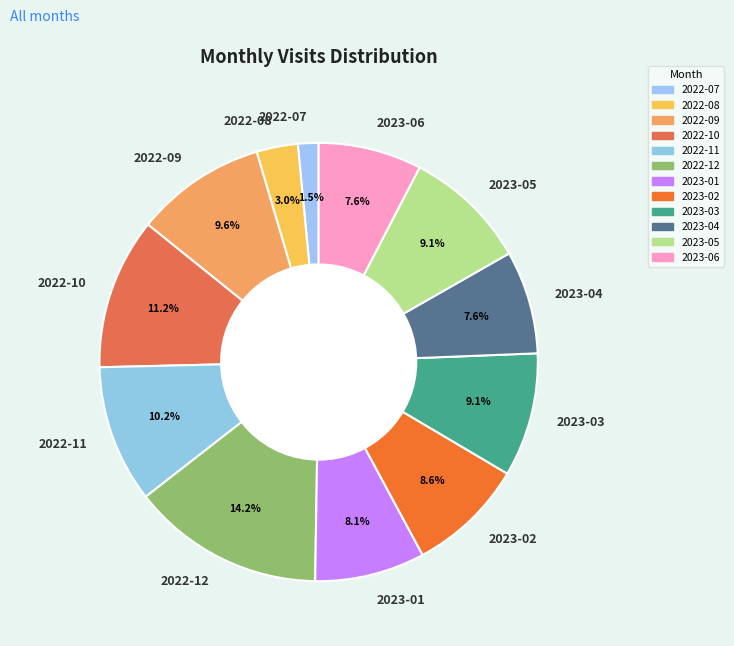

The 2023-02 slice represents 9% of the pie. True or false?

True